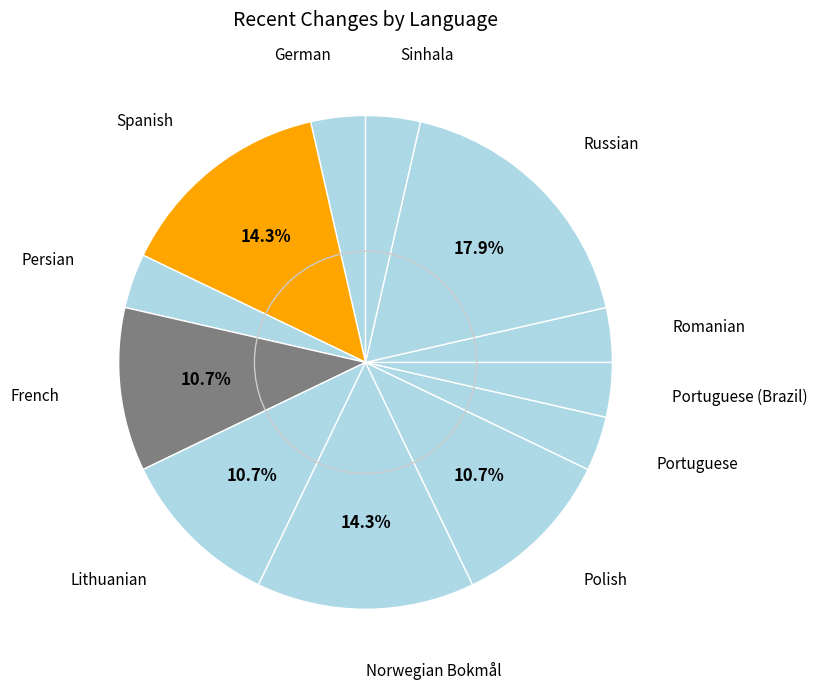

Between Persian and Spanish, which is larger?

Spanish